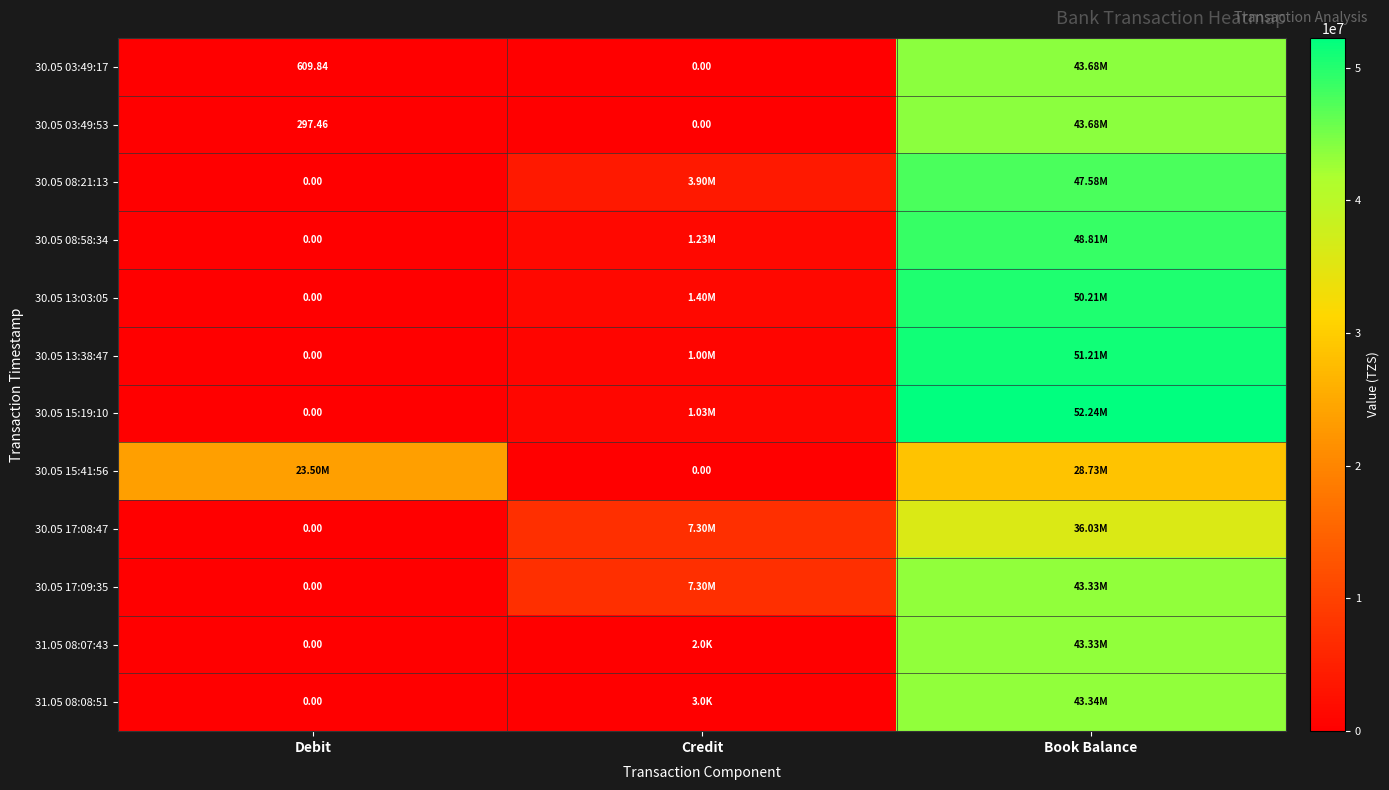

Read the 30.05 13:03:05 value at Credit.

1400000.0